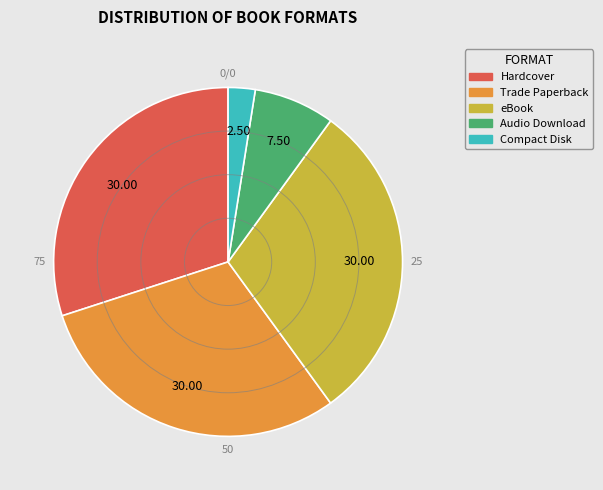

Combined, do Audio Download and Trade Paperback account for over 50%?

No